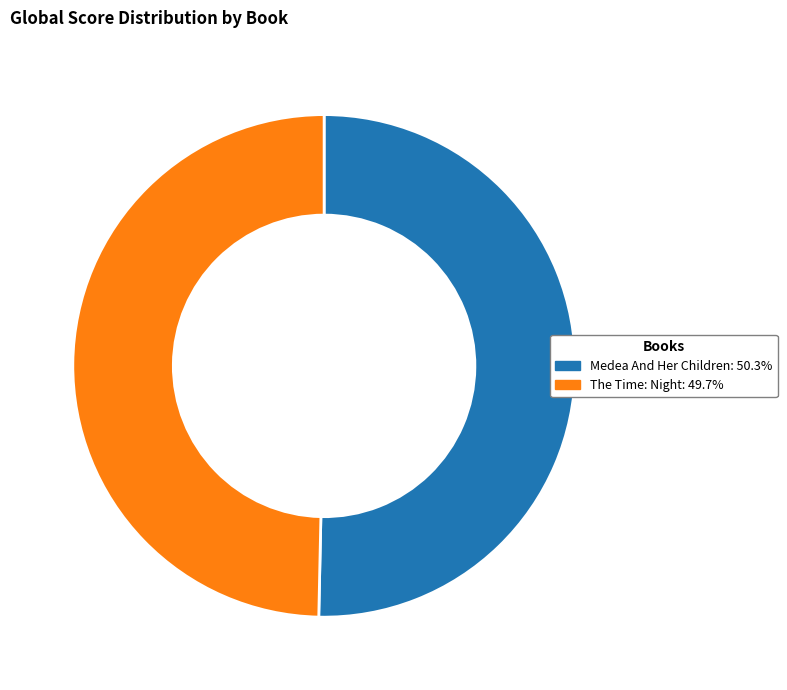

Which slice is the largest?

Medea And Her Children